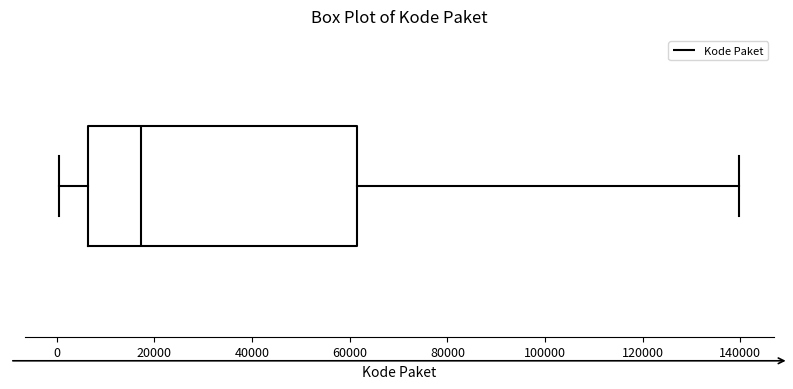

Transcribe this box plot: give where the median line is, the range the box spans, and where the two whiskers end, as read against the x-axis. The values are not printed on the chart, so give them approximately, as read against the axis.

median 18000, box 6000 to 62000, whiskers 0 to 140000